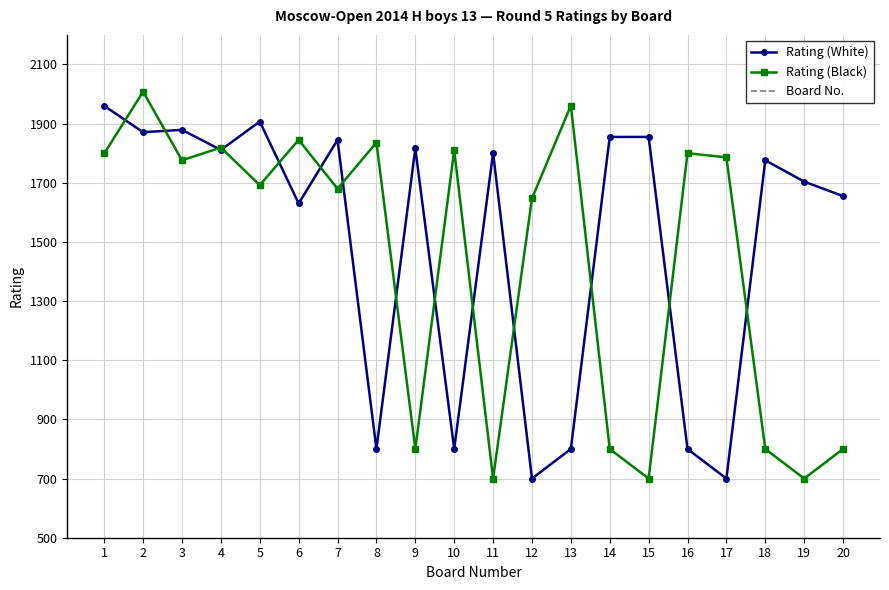

At how many categories does at least one series exceed 1637?

20